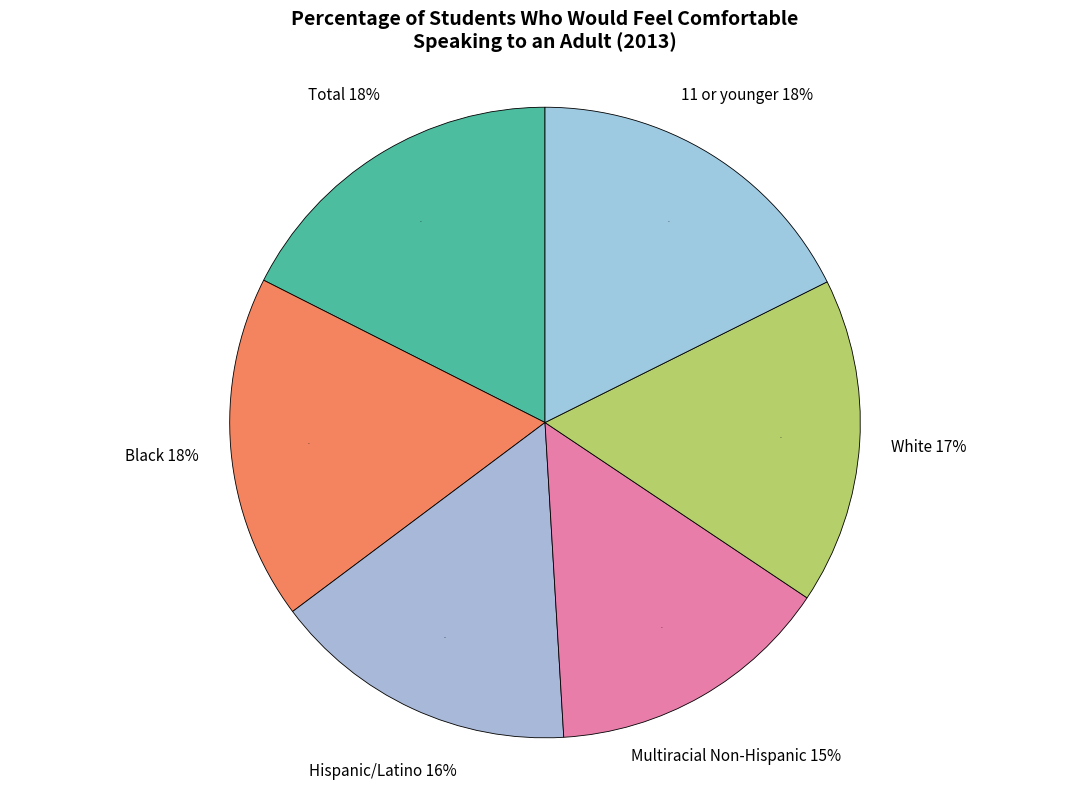

To the nearest percent, what portion does Multiracial Non-Hispanic represent?

15%